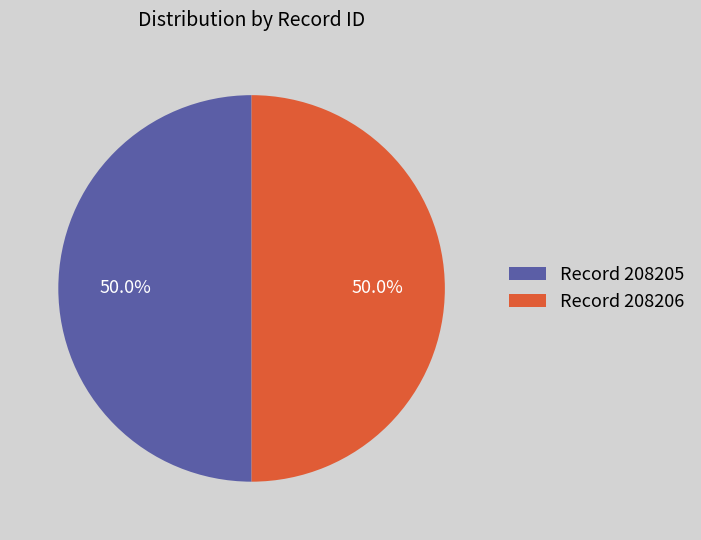

Combined, do Record 208206 and Record 208205 account for over 50%?

Yes